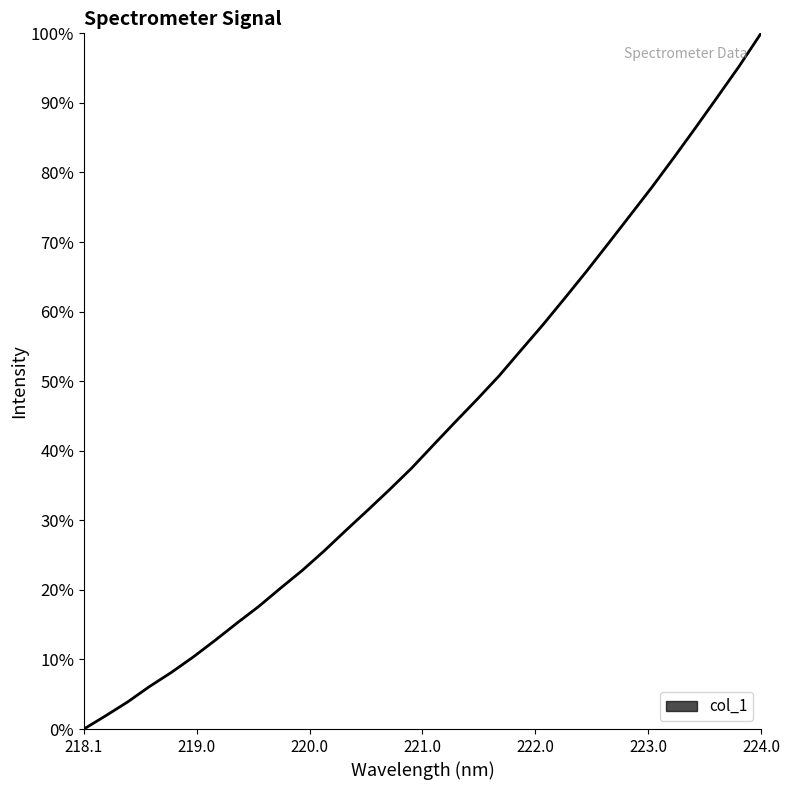

Does the chart display data point markers on the line(s)?

No